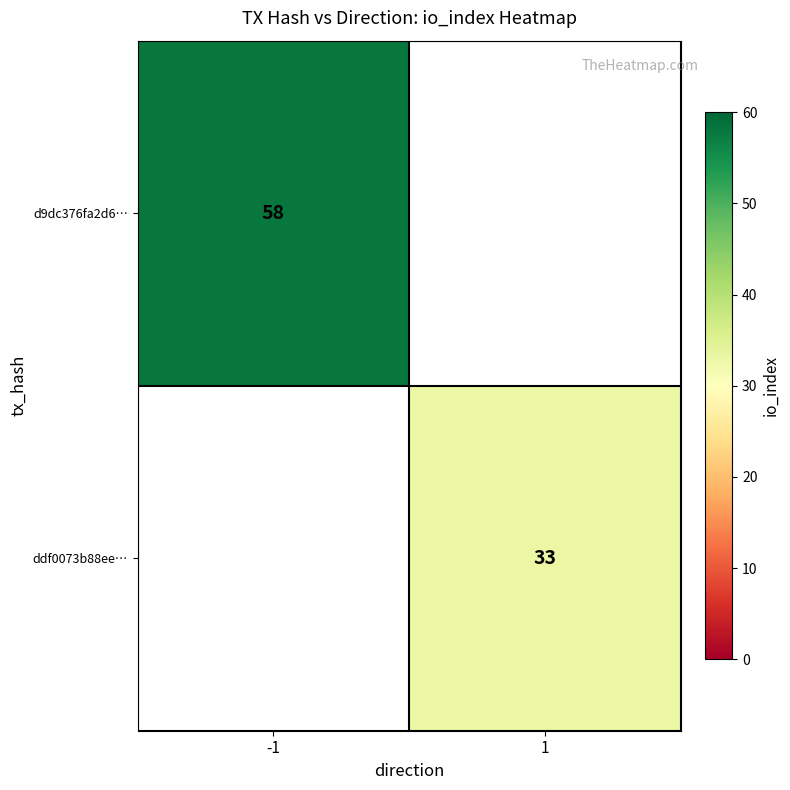

At how many categories does at least one series exceed 57?

1